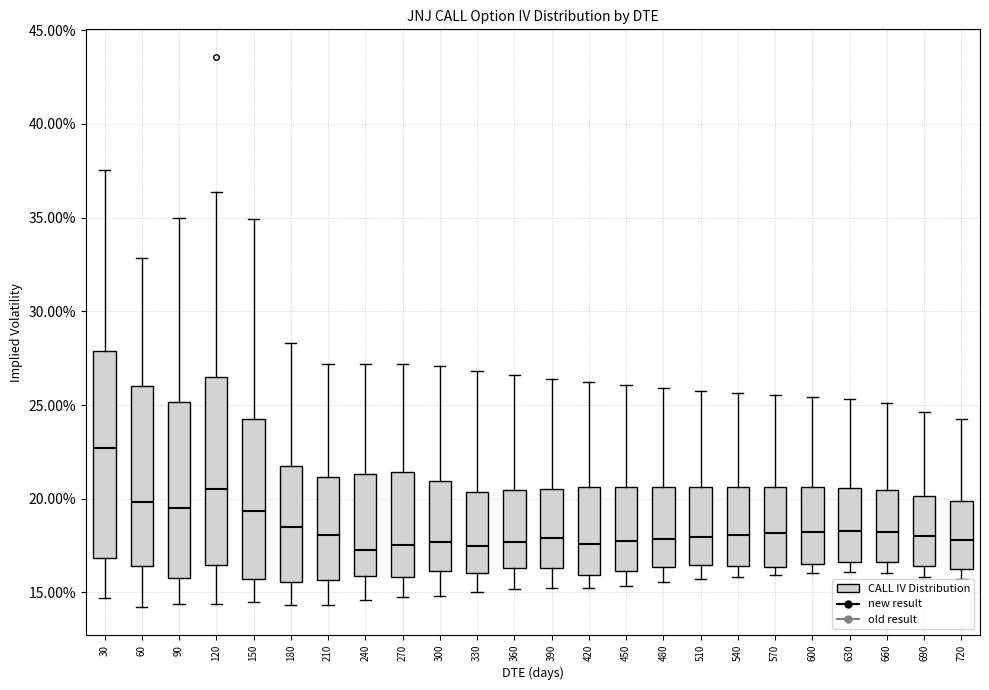

Where is the lower edge of the box at x = 150 on the y-axis? The values are not printed on the chart, so give them approximately, as read against the axis.

15.5